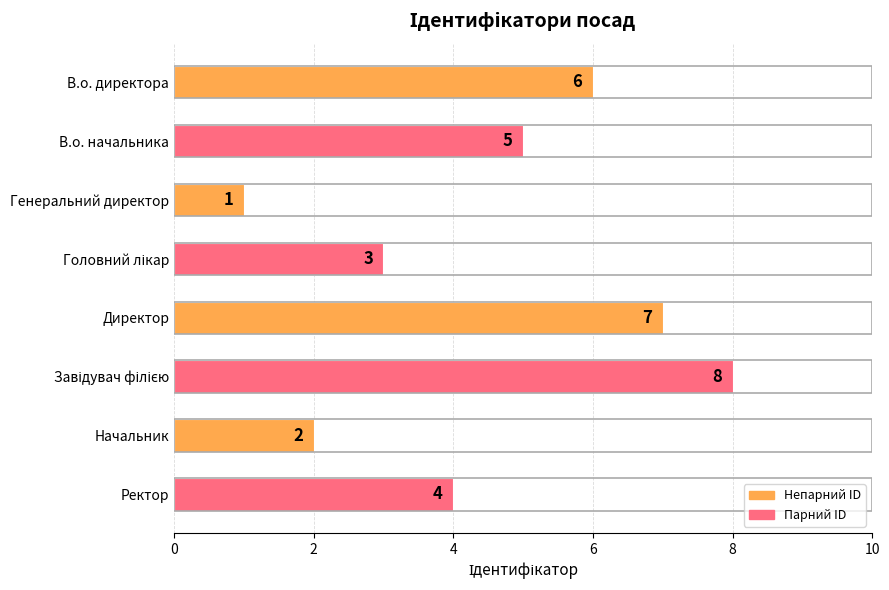

How many data points are less than 5?

4